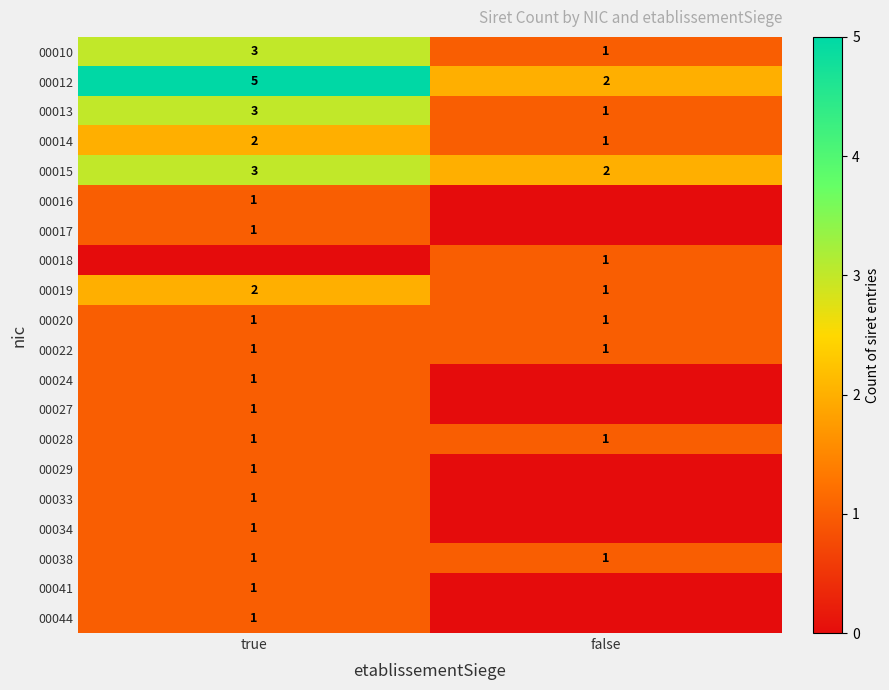

List the labels in order of 00015 value, smallest first.

false, true